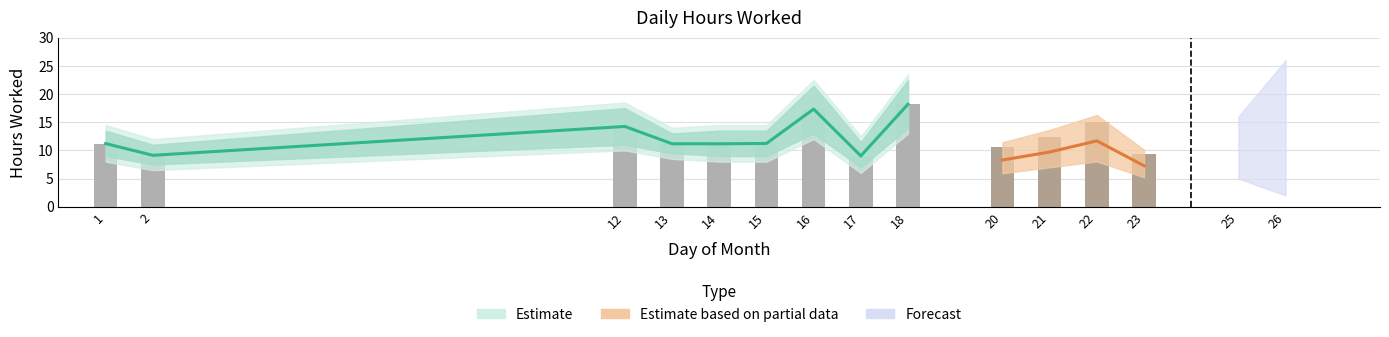

The value of bar_values at 1 is 11.2. True or false?

True